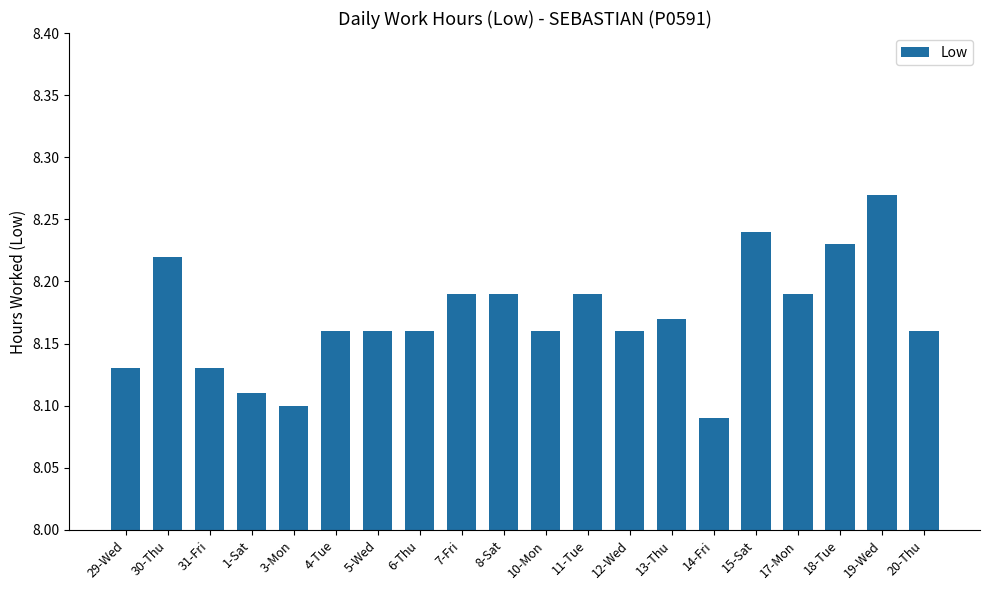

Which category has the lowest value across all series?

14-Fri